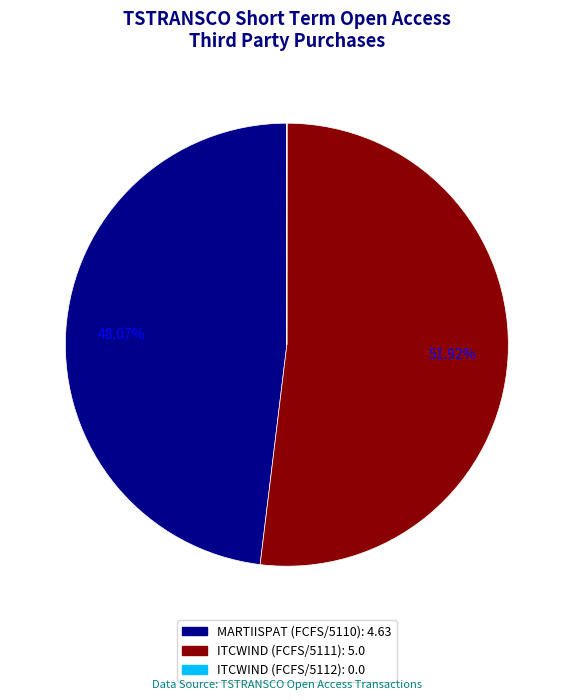

To the nearest percent, what is the difference between the largest and smallest slice percentages?

52%